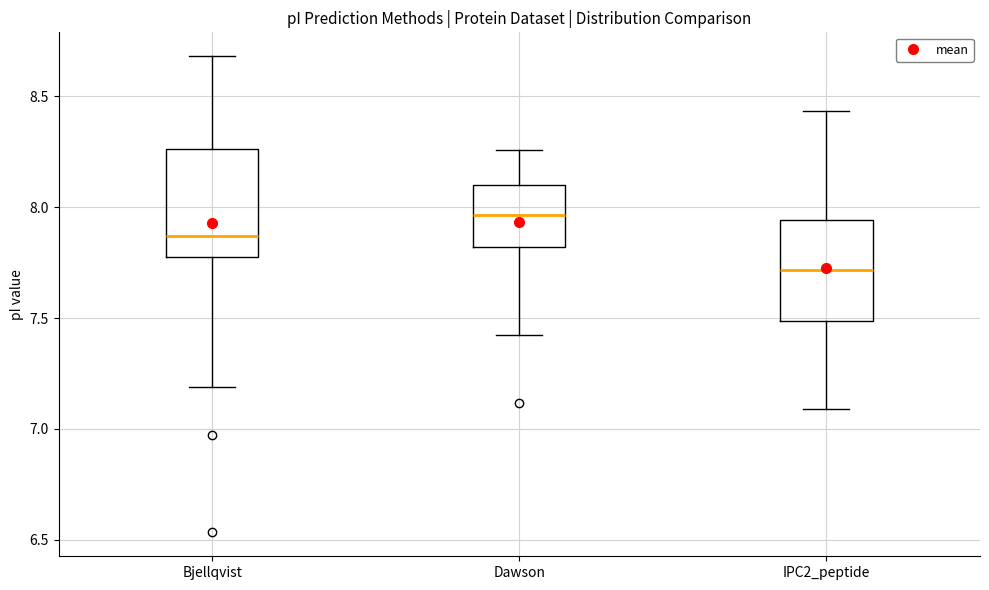

Reading left to right, read every box against the y-axis: the position of its median line, the range the box covers, and the ends of its whiskers. The values are not printed on the chart, so give them approximately, as read against the axis.

Bjellqvist: median 7.85, box 7.80 to 8.25, whiskers 7.20 to 8.70
Dawson: median 7.95, box 7.80 to 8.10, whiskers 7.40 to 8.25
IPC2_peptide: median 7.70, box 7.50 to 7.95, whiskers 7.10 to 8.45